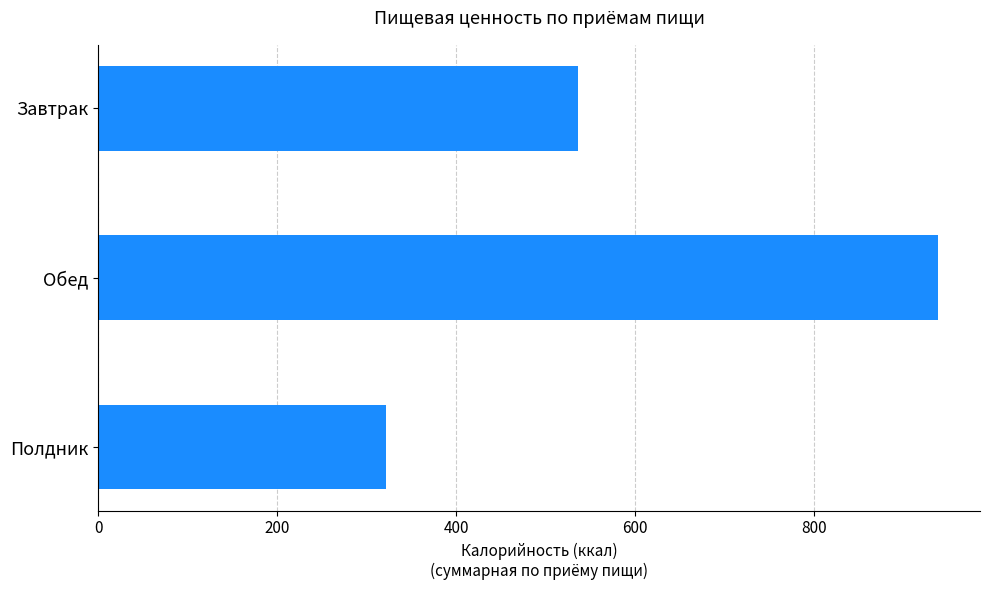

How many bars are there in total?

3